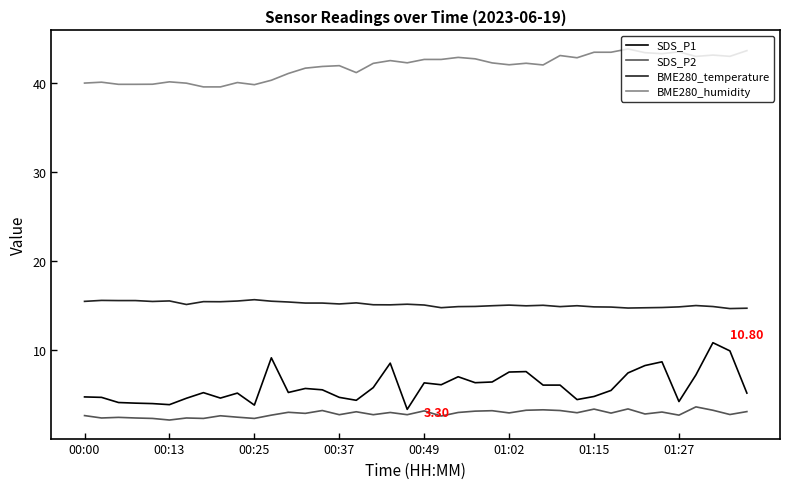

Rank the series by their maximum value, from highest to lowest.

BME280_humidity, BME280_temperature, SDS_P1, SDS_P2